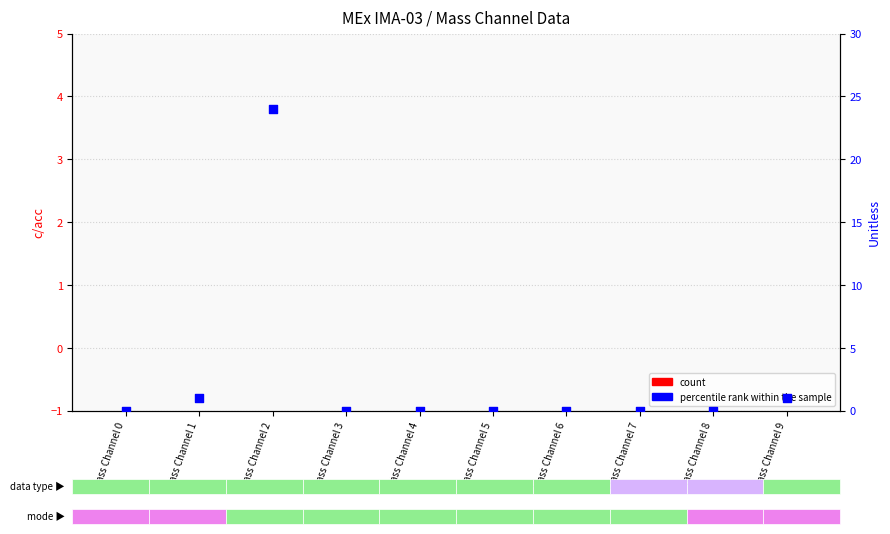

Which series has the largest total across all categories?

percentile rank within the sample